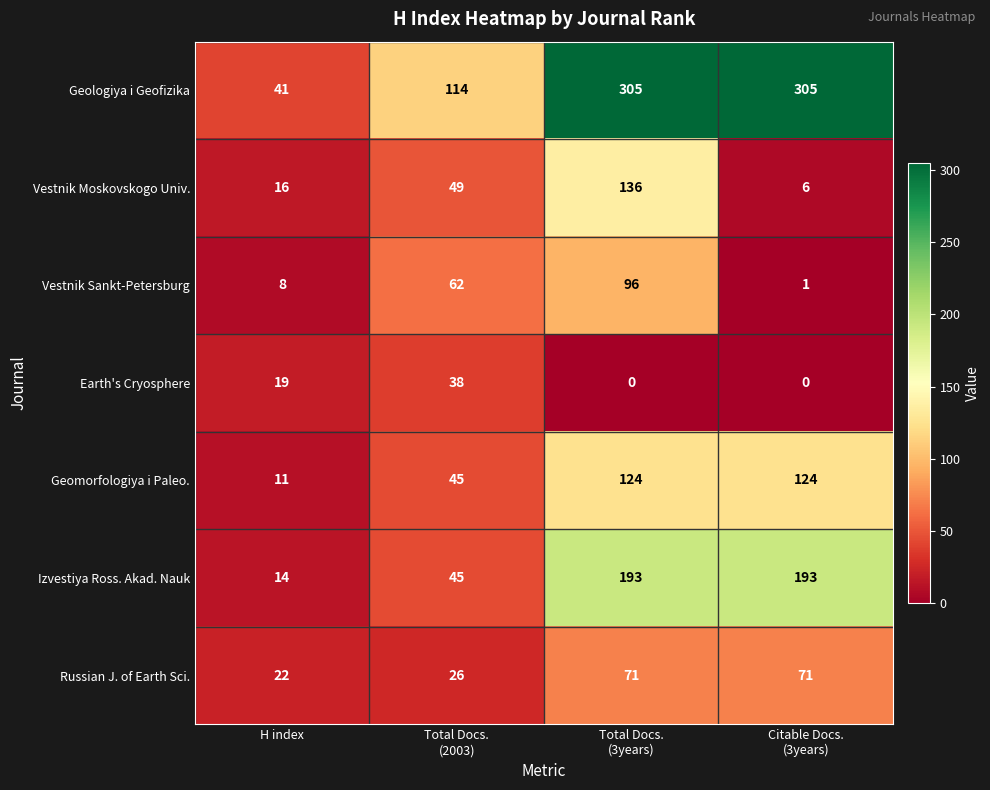

What is the difference between the second highest and minimum values in the Russian J. of Earth Sci. series?

49